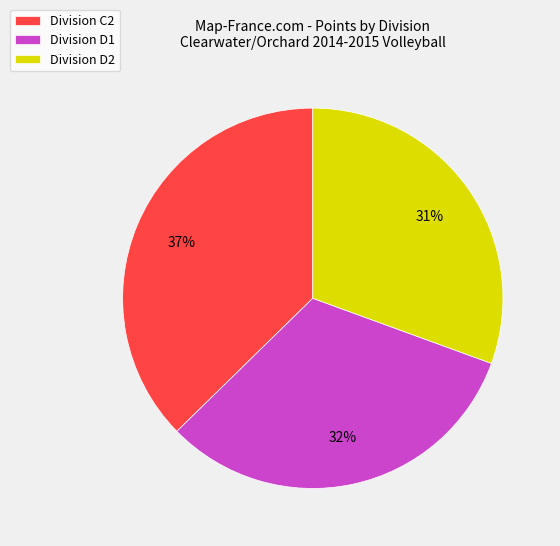

Is Division D2 the majority of the pie?

No